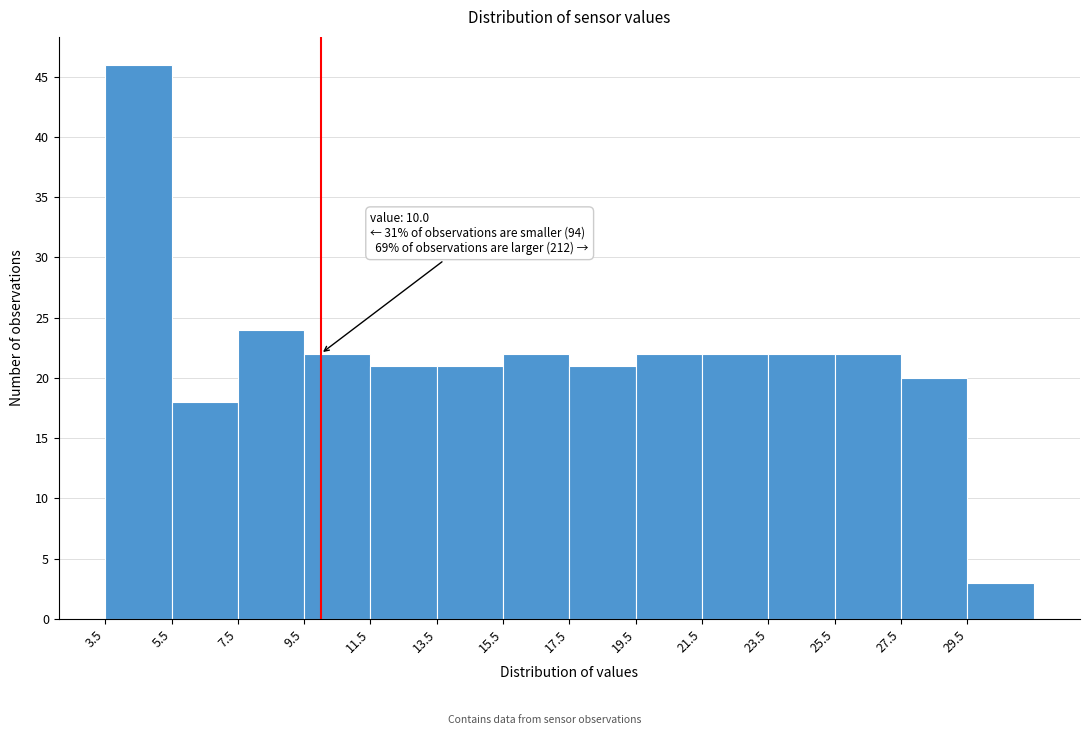

Over which range of the x-axis is the bar tallest?

3.5 to 5.5